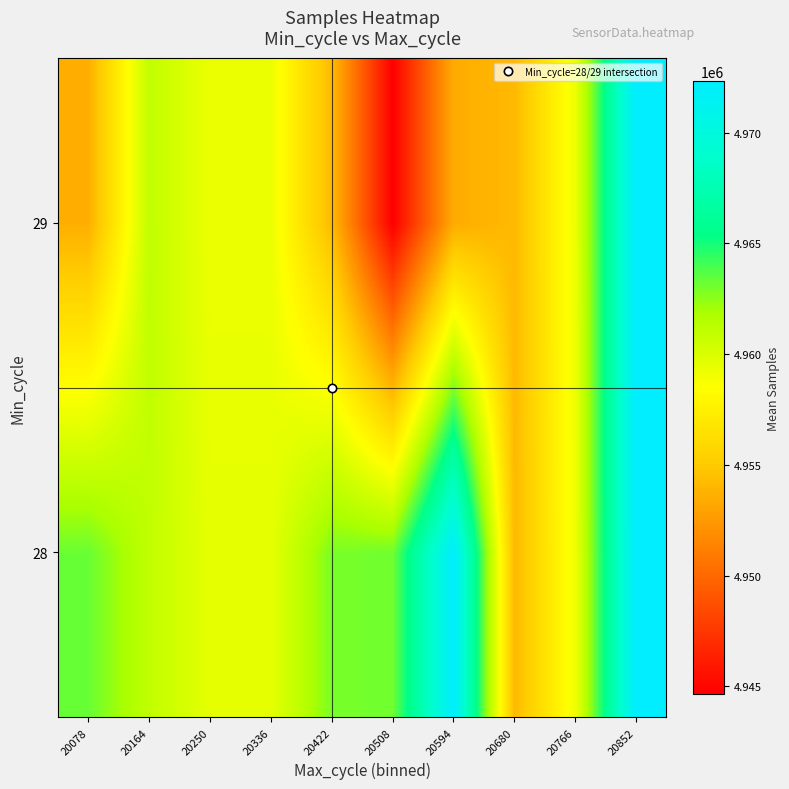

Which category has the highest value across all series?

20852